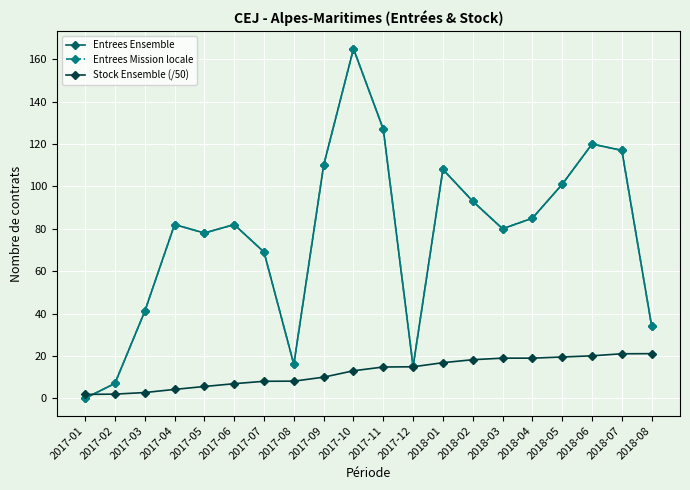

The value of Entrees Ensemble at 2018-04 is 85.0. True or false?

True